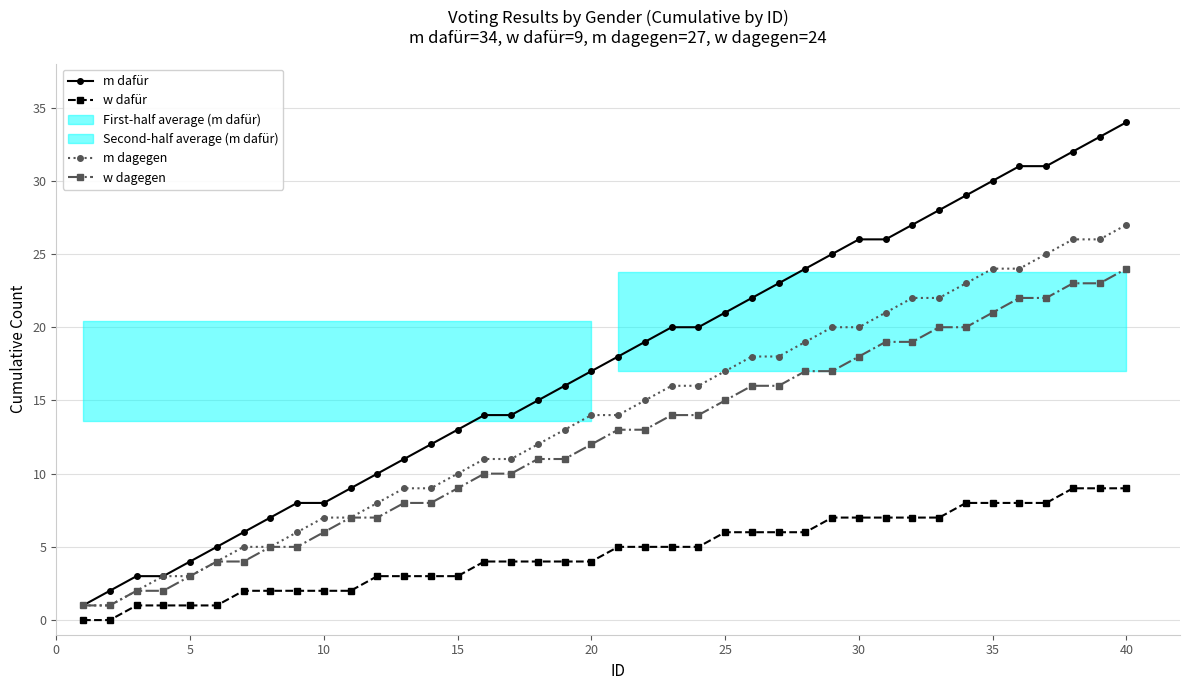

The w dafür series shows 10 at 25. True or false?

False